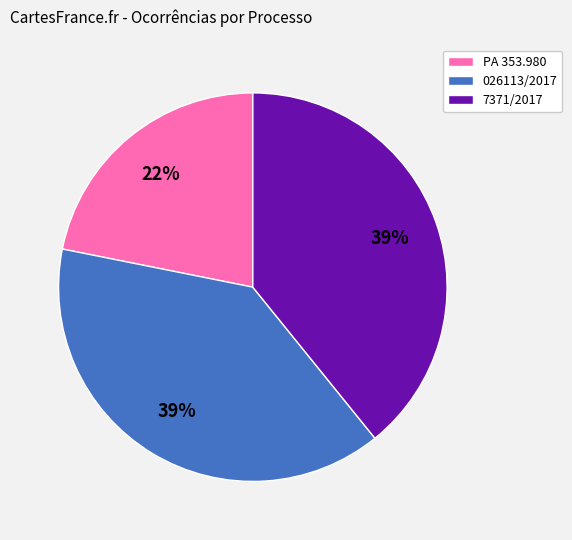

To the nearest percent, what portion does PA 353.980 represent?

22%